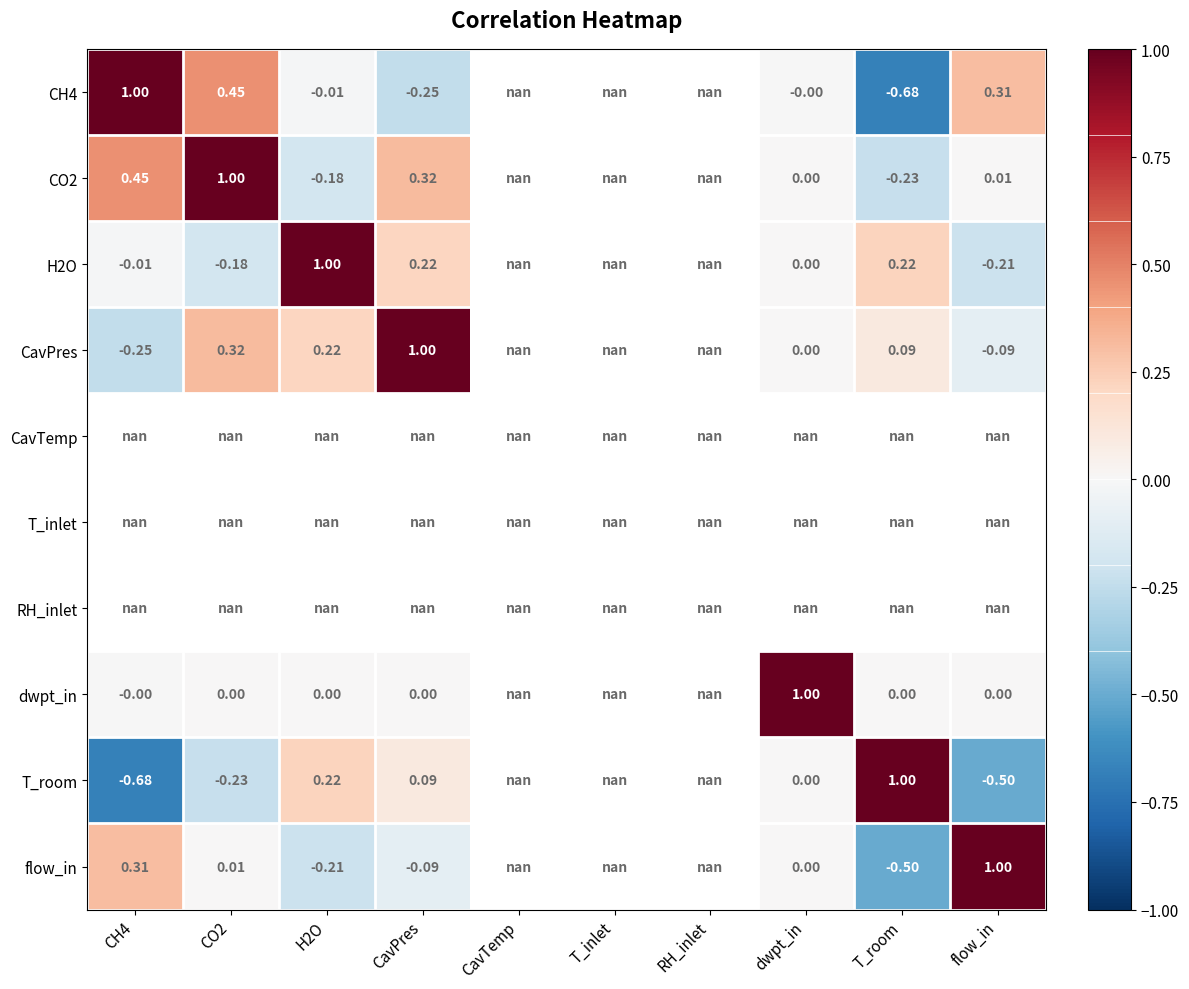

How many values in the T_room series exceed 0?

3